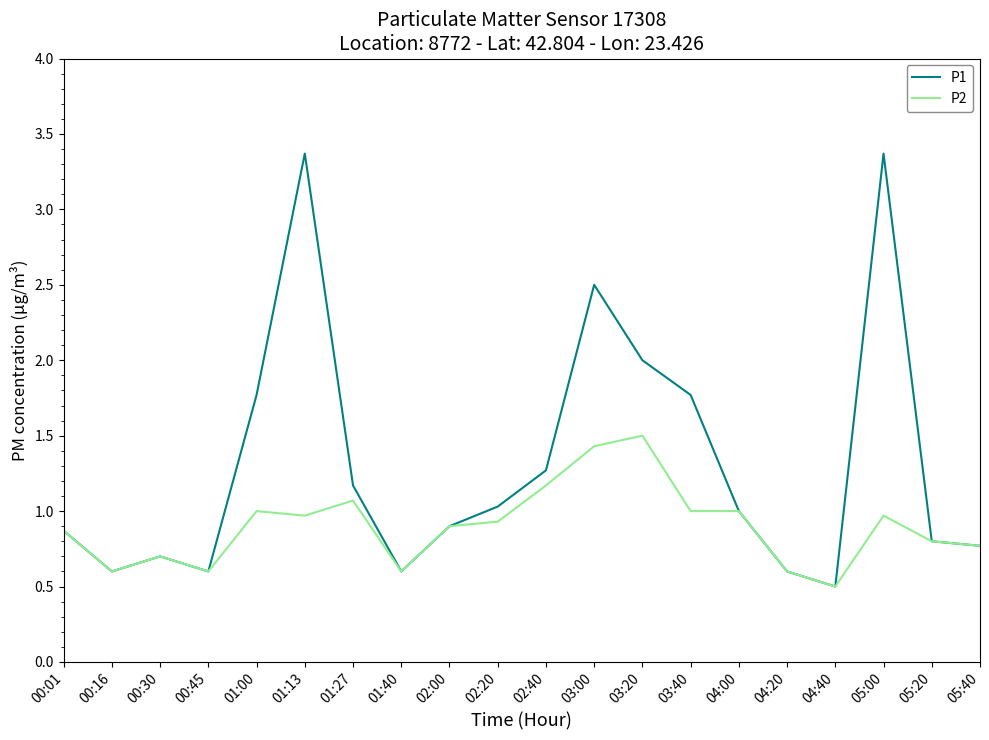

Which series has the largest total across all categories?

P1